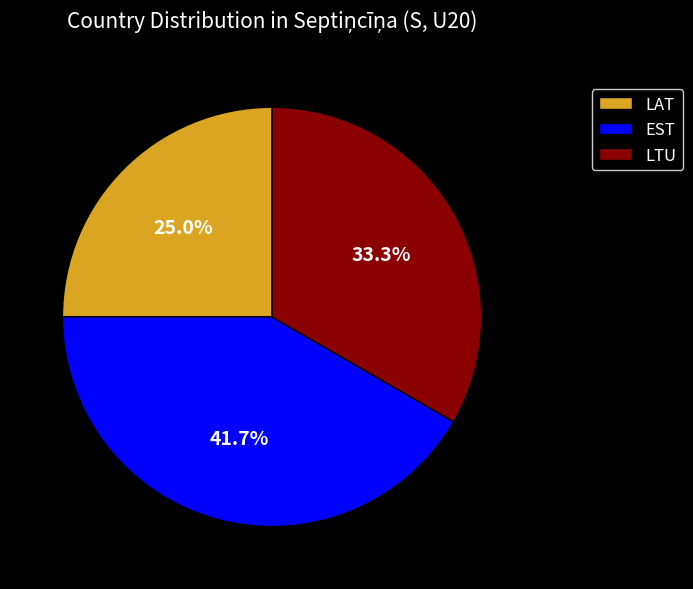

What is the largest slice in the pie chart?

EST